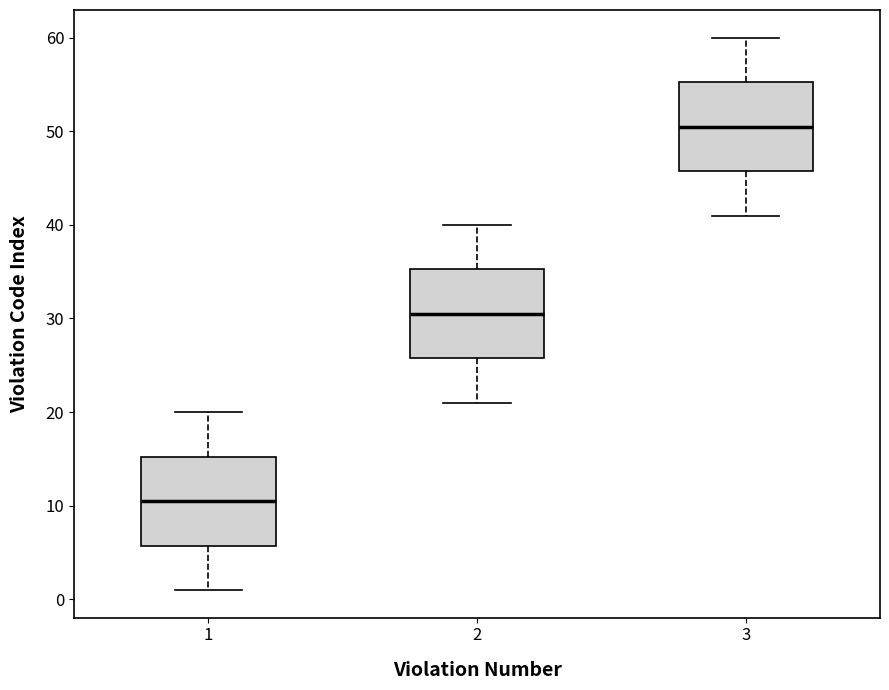

Which box's median line is the highest?

3